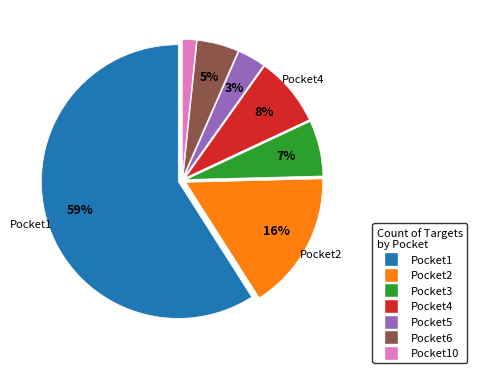

Is there a majority slice in this chart?

Yes